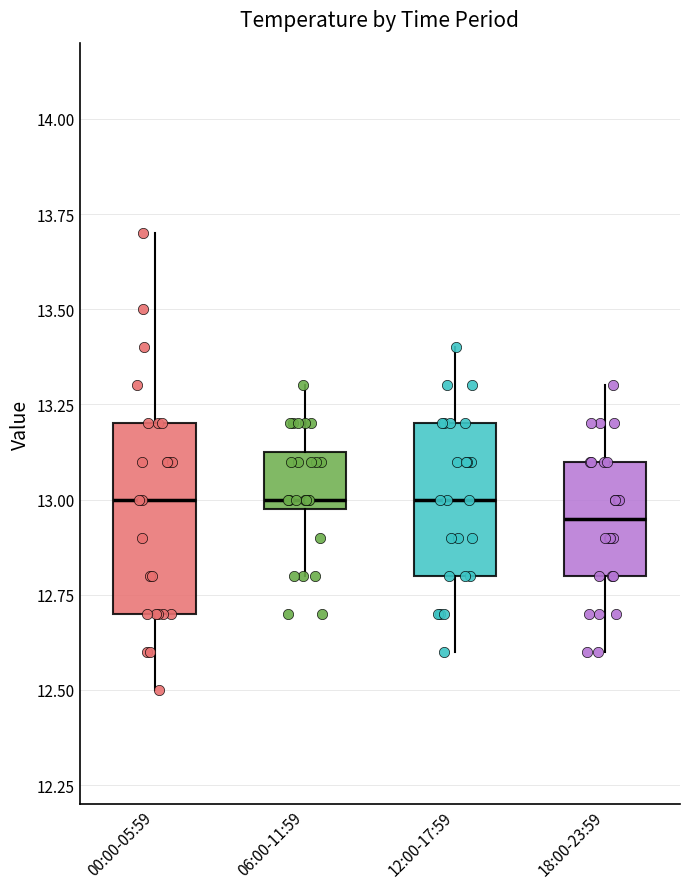

Which box is the tallest, from its lower edge to its upper edge?

00:00-05:59